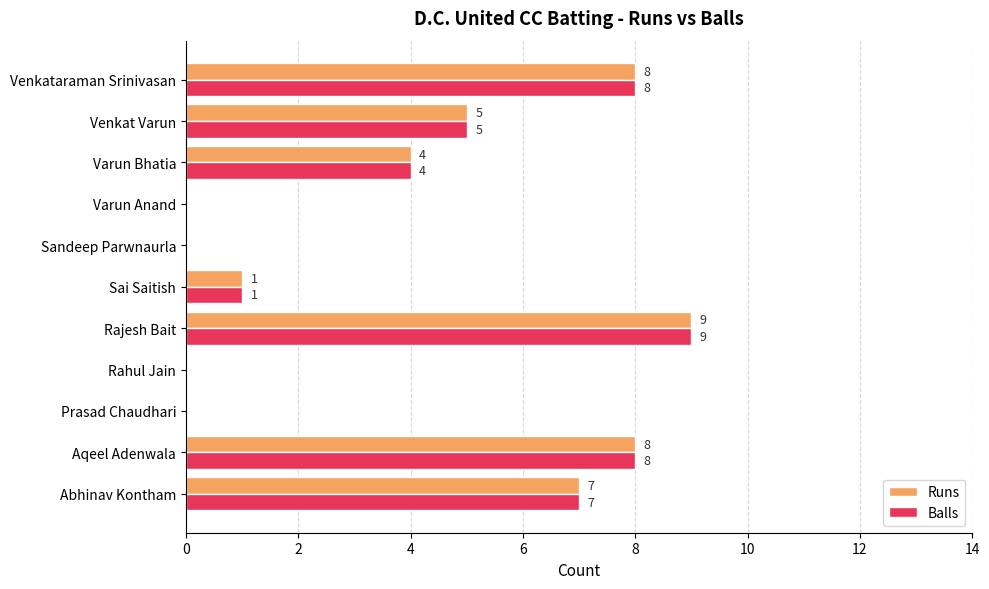

The Runs series shows 2 at Varun Bhatia. True or false?

False